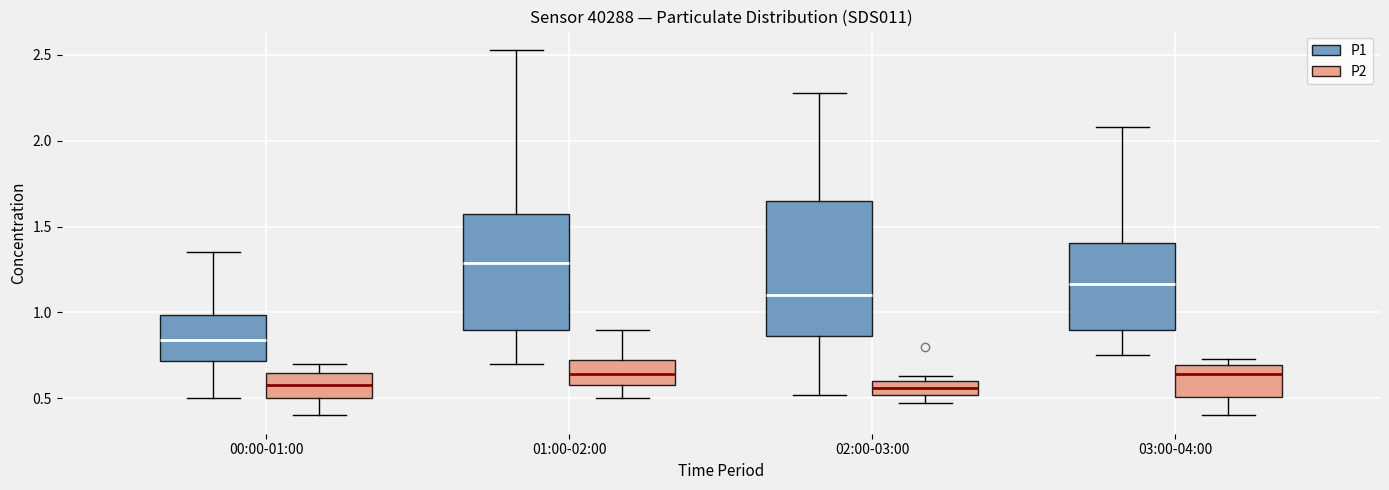

Reading left to right, read every box against the y-axis: the position of its median line, the range the box covers, and the ends of its whiskers. The values are not printed on the chart, so give them approximately, as read against the axis.

00:00-01:00 (P1): median 0.85, box 0.70 to 1.00, whiskers 0.50 to 1.35
00:00-01:00 (P2): median 0.60, box 0.50 to 0.65, whiskers 0.40 to 0.70
01:00-02:00 (P1): median 1.30, box 0.90 to 1.55, whiskers 0.70 to 2.55
01:00-02:00 (P2): median 0.65, box 0.60 to 0.70, whiskers 0.50 to 0.90
02:00-03:00 (P1): median 1.10, box 0.85 to 1.65, whiskers 0.50 to 2.30
02:00-03:00 (P2): median 0.55, box 0.50 to 0.60, whiskers 0.45 to 0.65
03:00-04:00 (P1): median 1.15, box 0.90 to 1.40, whiskers 0.75 to 2.10
03:00-04:00 (P2): median 0.65, box 0.50 to 0.70, whiskers 0.40 to 0.75